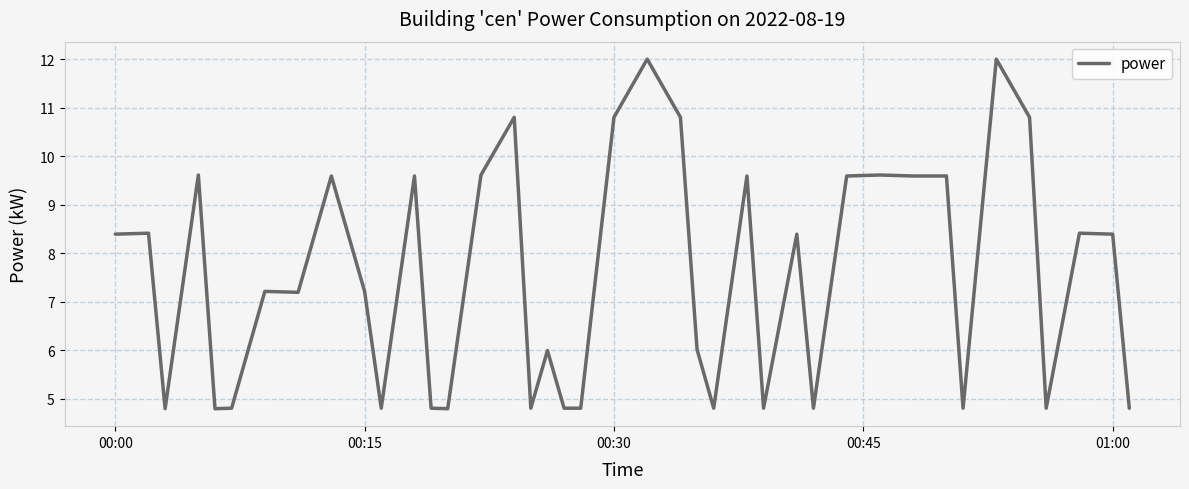

Reading left to right, transcribe all the data shown in this chart.

8.4	8.4	4.8	9.6	4.8	4.8	7.2	7.2	9.6	7.2	4.8	9.6	4.8	4.8	9.6	10.8	4.8	6.0	4.8	4.8	10.8	12.0	10.8	6.0	4.8	9.6	4.8	8.4	4.8	9.6	9.6	9.6	9.6	4.8	12.0	10.8	4.8	8.4	8.4	4.8